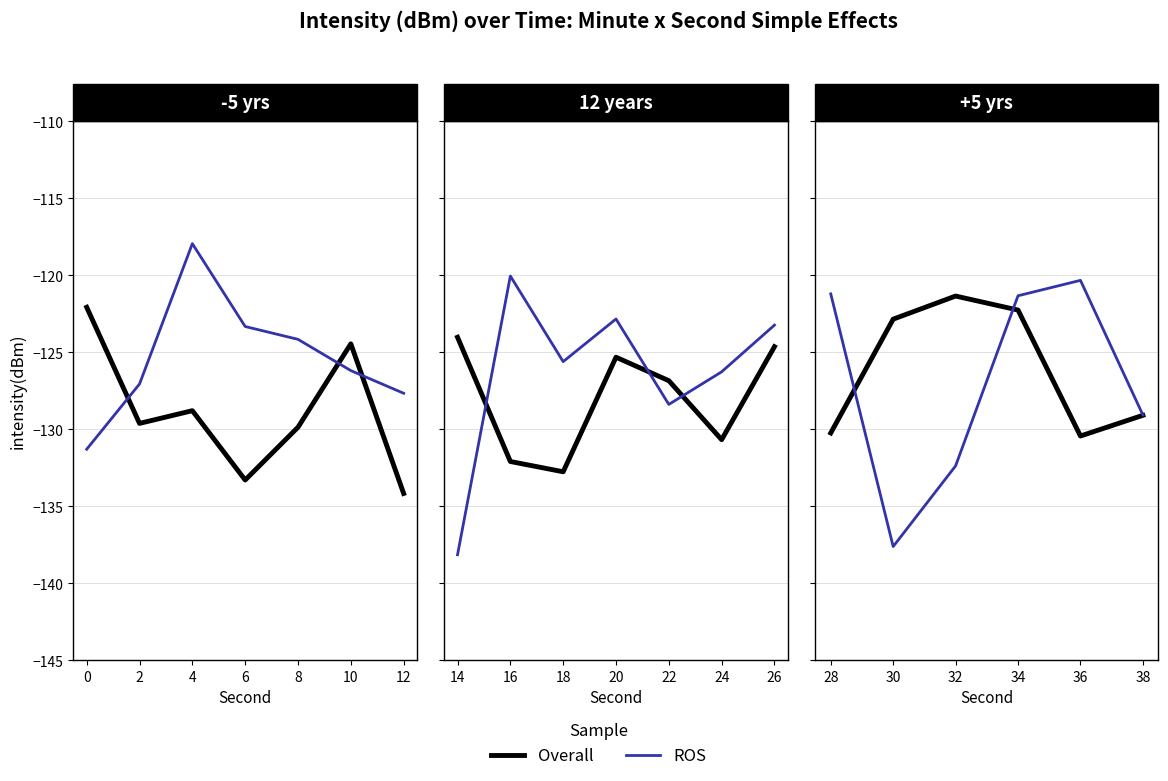

What are all the series names shown in the legend?

Overall, ROS